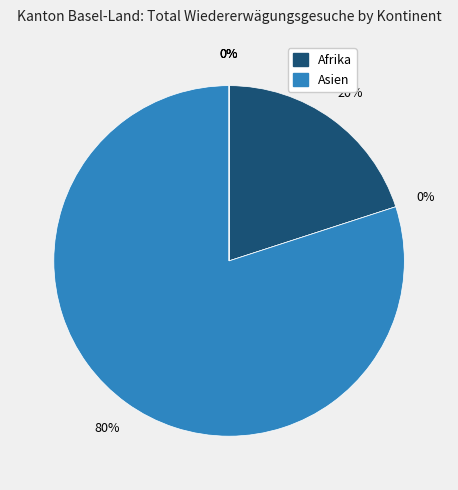

To the nearest percent, what percentage of the pie is Afrika?

20%